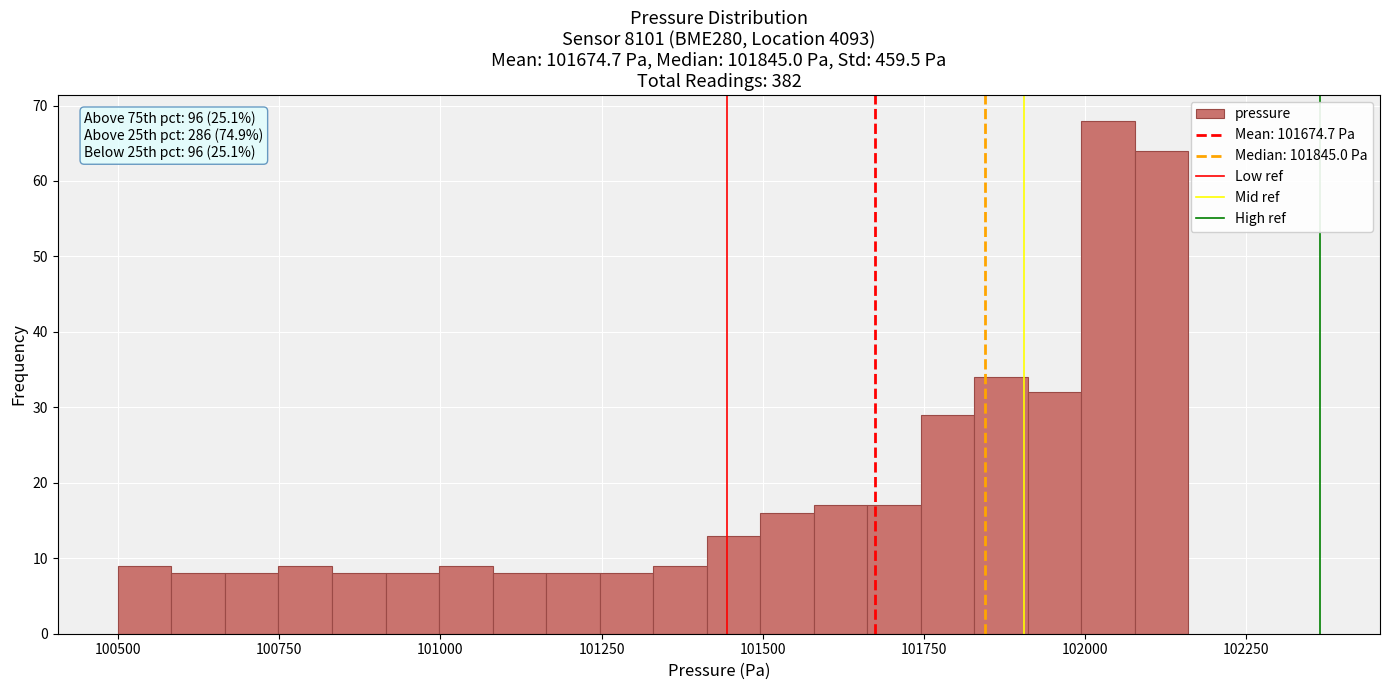

Around what value on the x-axis is the tallest bar? Give the approximate position of its centre, as read against the axis.

102050